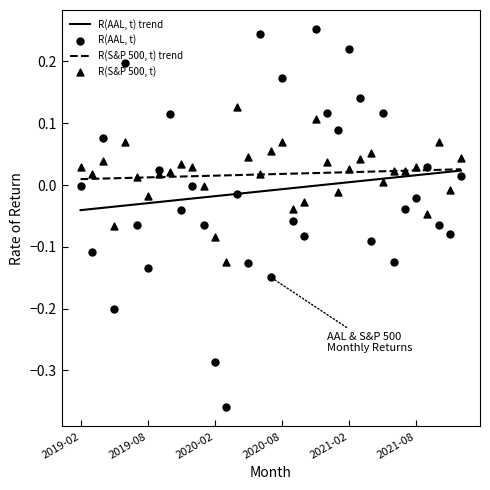

Which series reaches the maximum Y coordinate?

R(AAL, t)